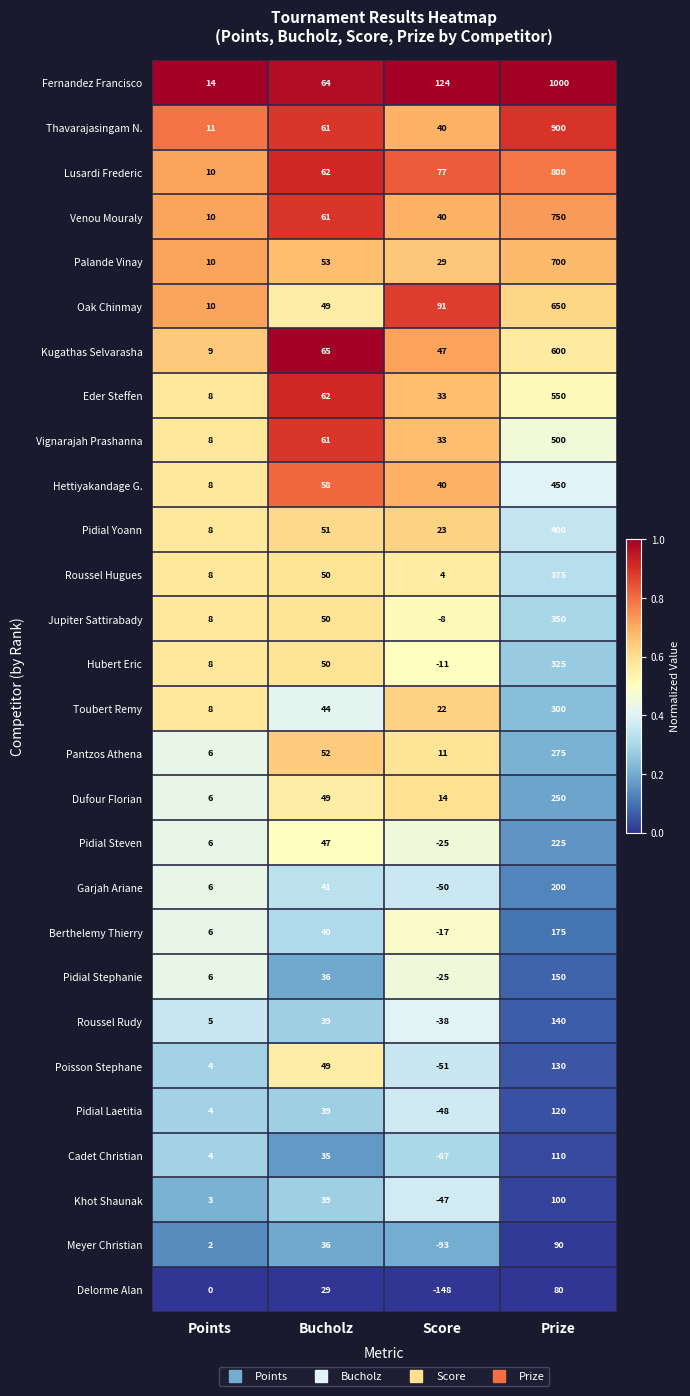

At how many categories does at least one series exceed 0?

4